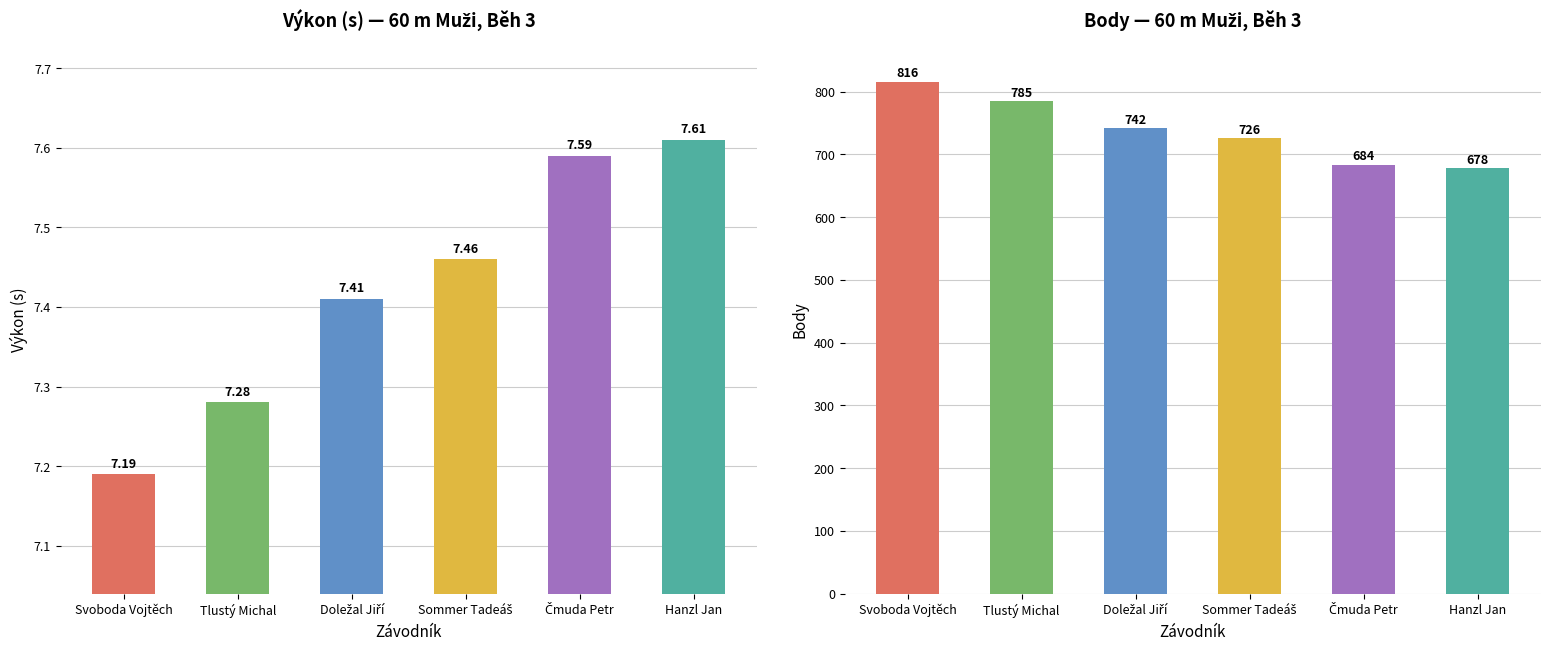

What is the label of the 3rd bar from the right?

Sommer Tadeáš